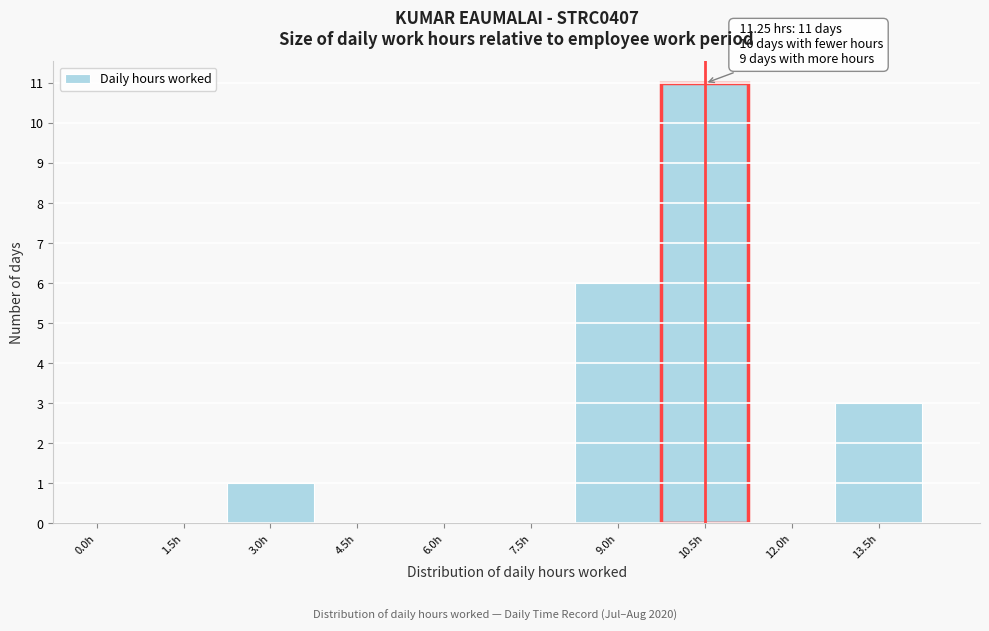

Reading left to right, extract all data points from this chart.

0.0h=0	1.5h=0	3.0h=1	4.5h=0	6.0h=0	7.5h=0	9.0h=6	10.5h=11	12.0h=0	13.5h=3